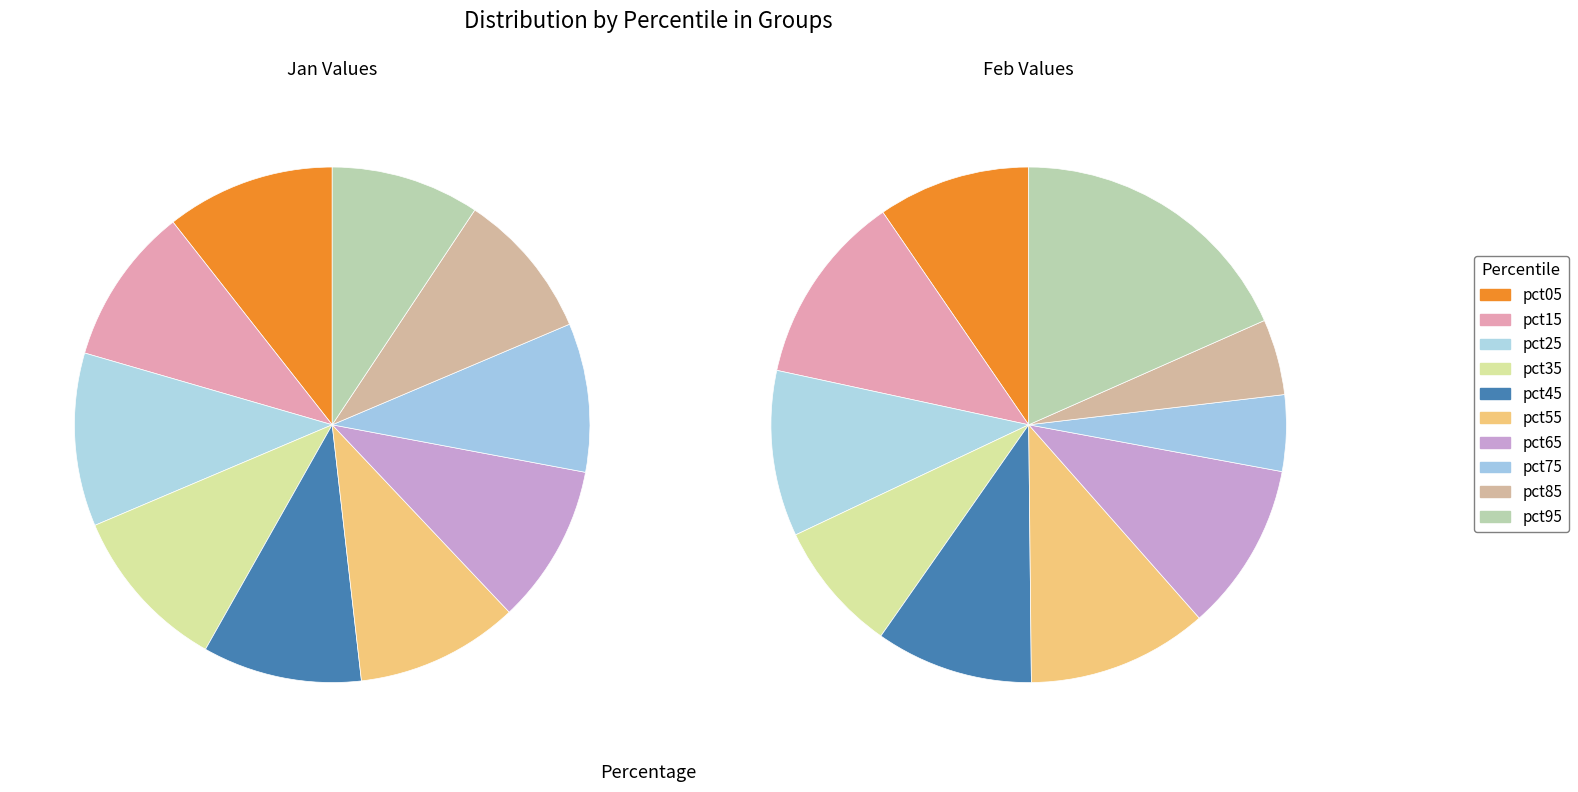

Is there a majority slice in this chart?

No